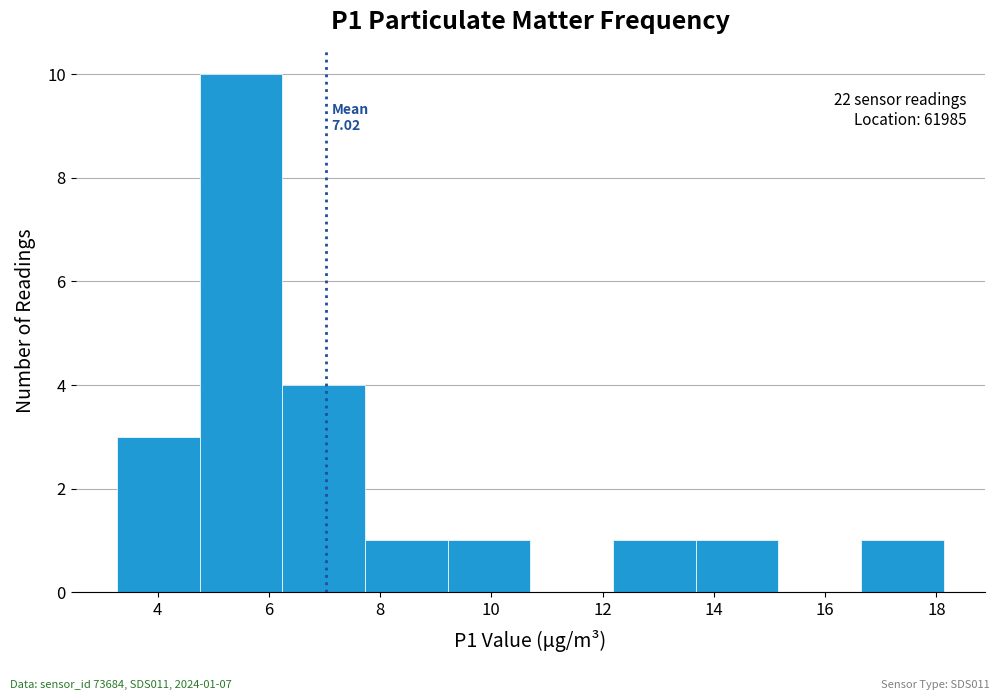

Which range on the x-axis has the tallest bar?

4.8 to 6.2